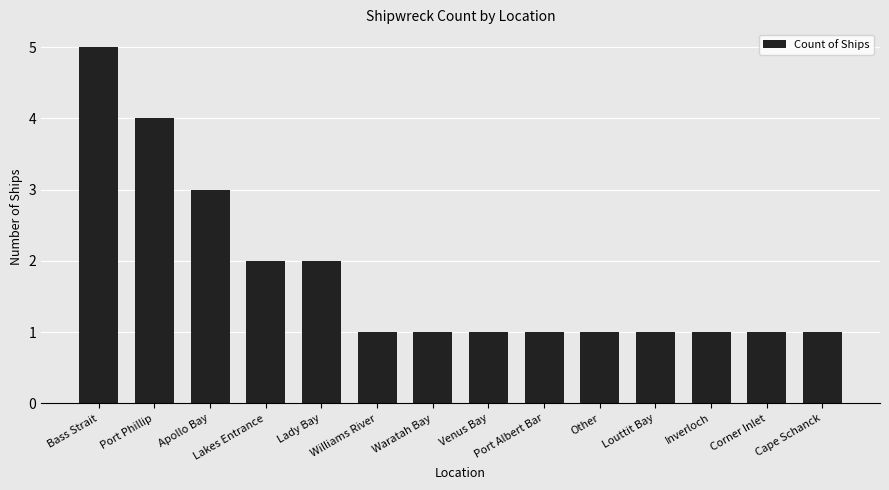

True or false: the data shows 1 at Inverloch.

True